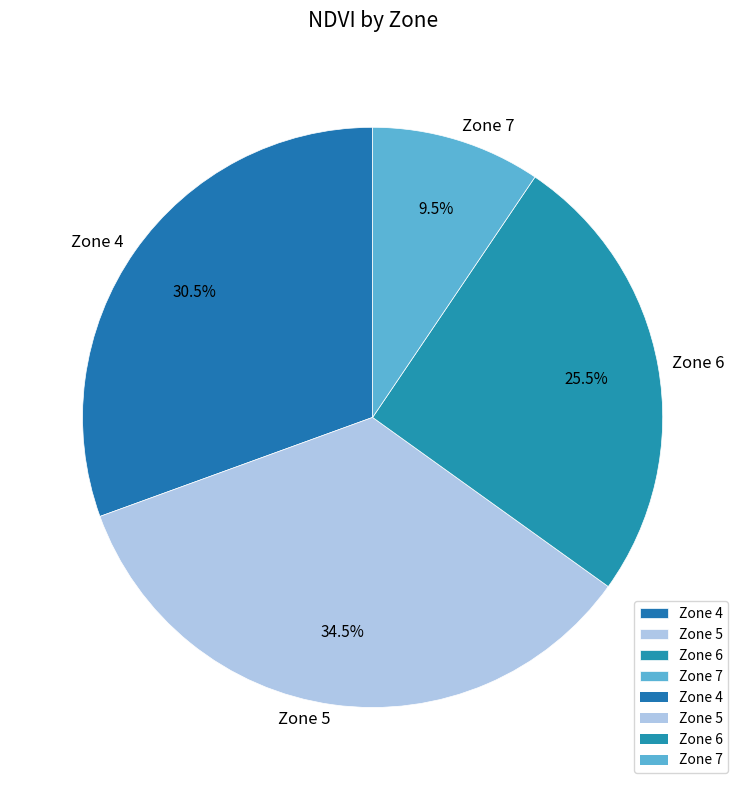

Which category has the smallest portion of the pie?

Zone 7